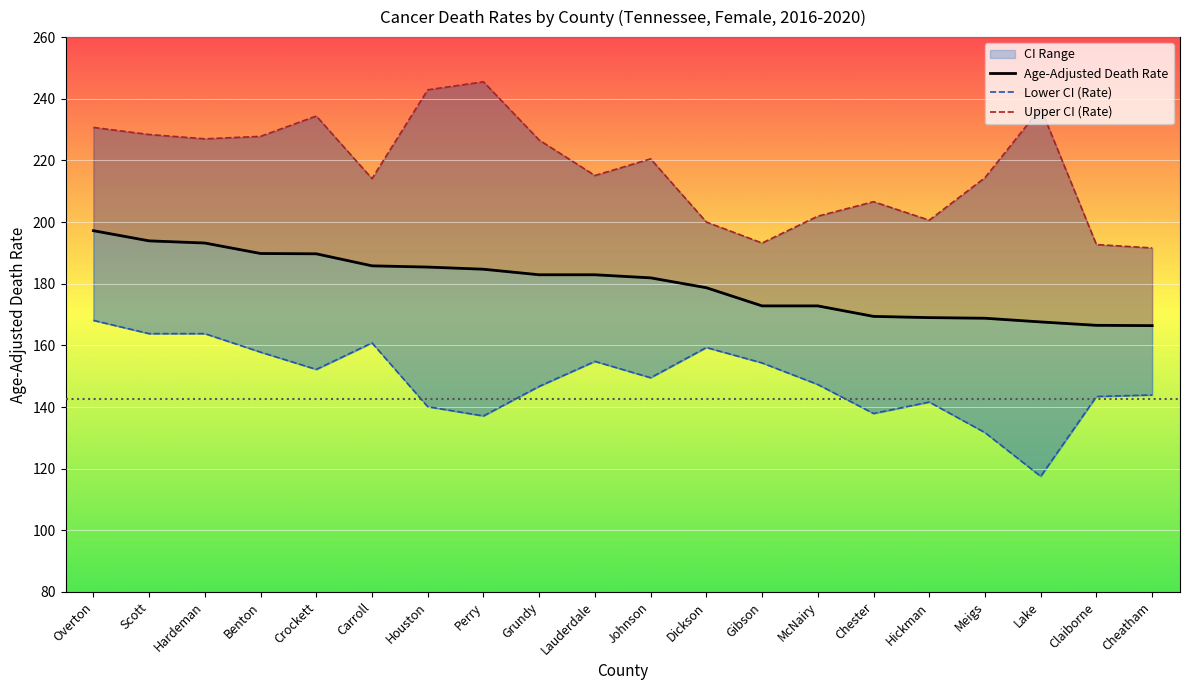

Is the value of Upper CI (Rate) at Carroll greater than the value of Age-Adjusted Death Rate at Carroll?

Yes